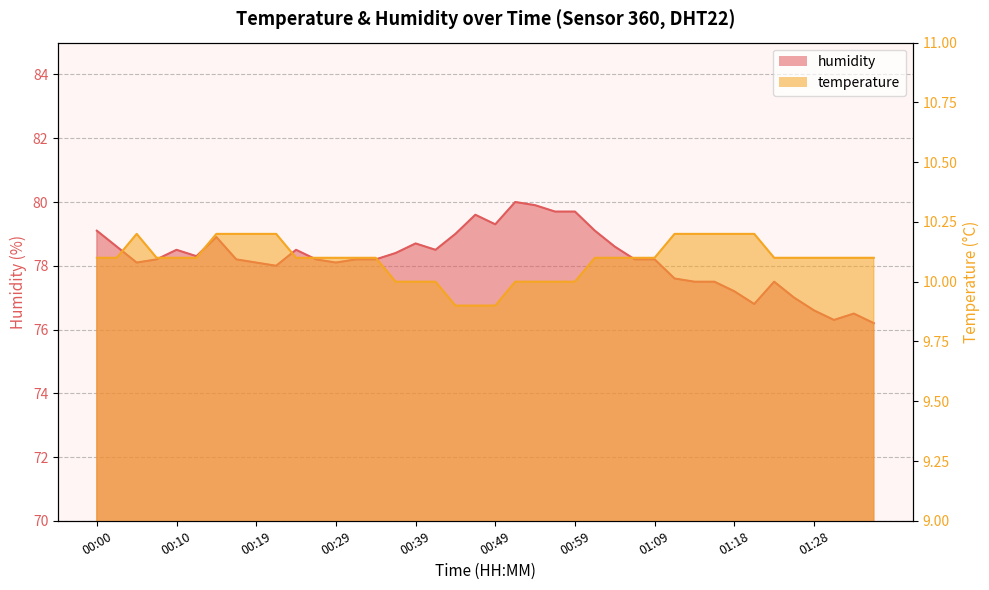

What is the approximate value of humidity at 00:37?

78.4